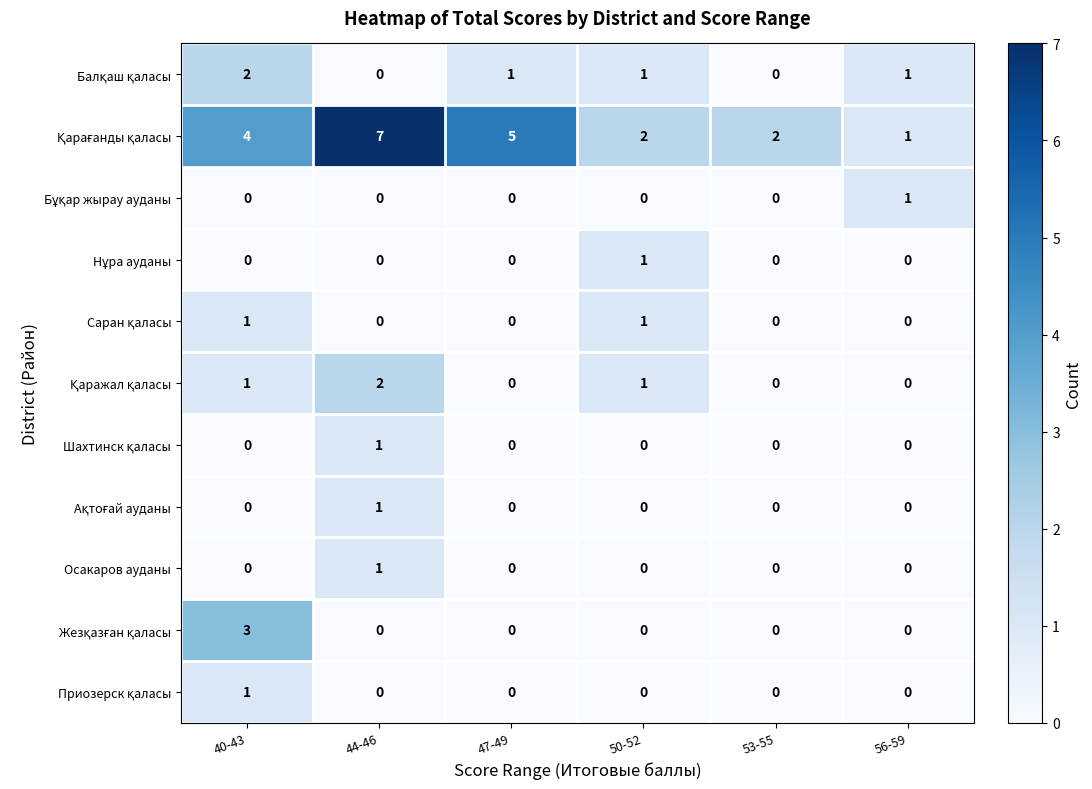

What is the total value across all series at 47-49?

6